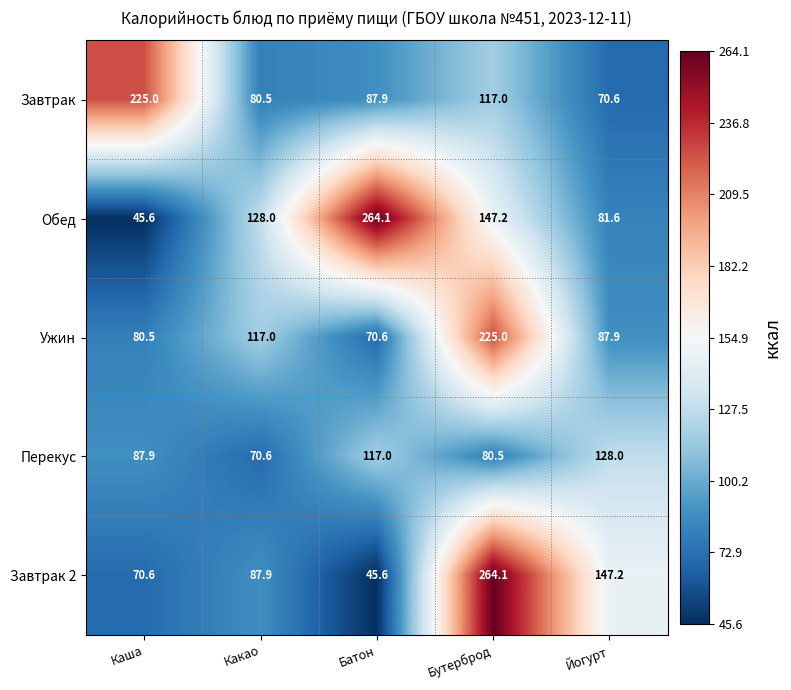

Which series changed the most between Каша and Бутерброд?

Завтрак 2